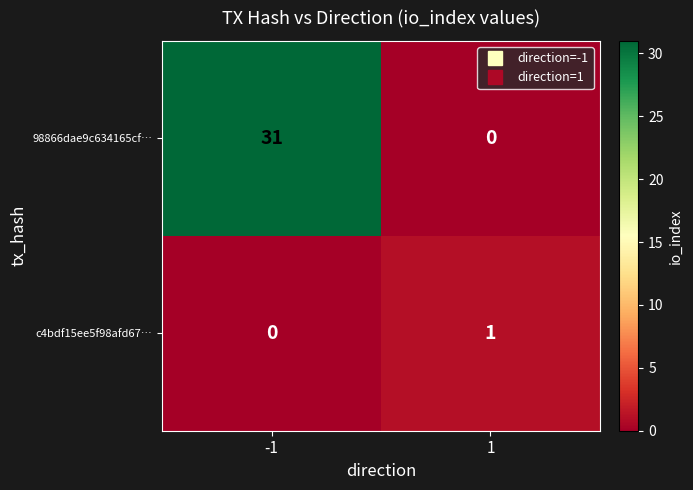

List the series in order of their overall mean, highest first.

98866dae9c634165cf…, c4bdf15ee5f98afd67…